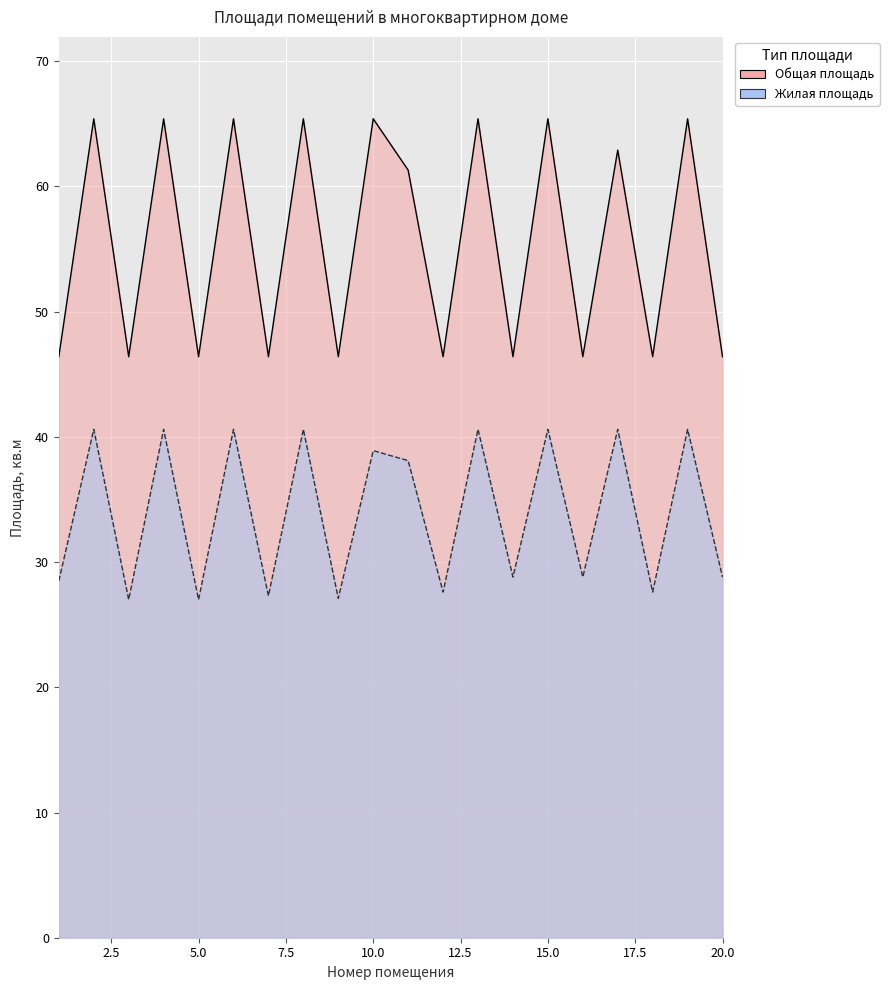

True or false: Общая площадь and Жилая площадь cross at least once.

False